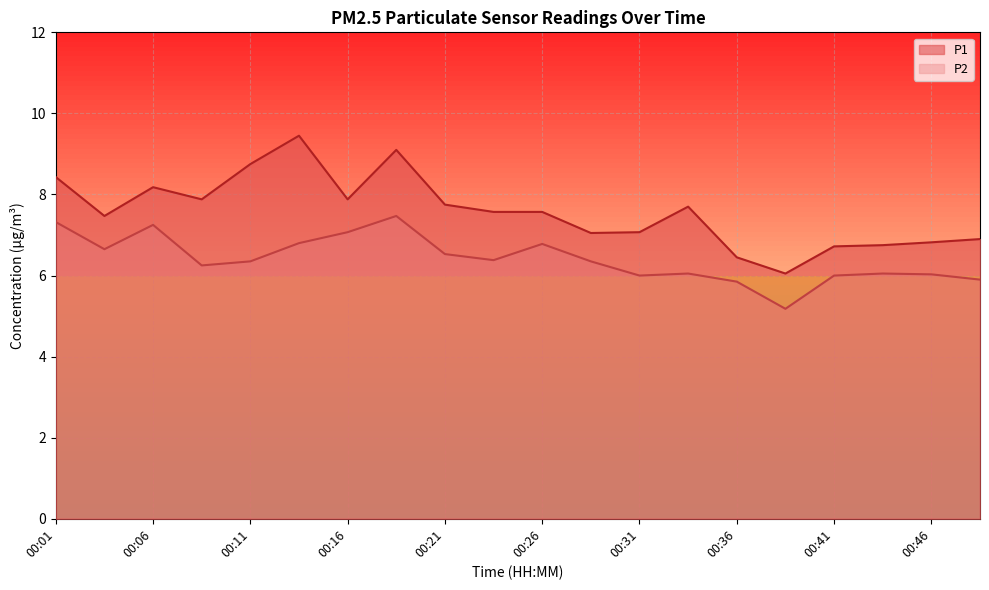

True or false: P2 has more than 0 interior local peaks.

True